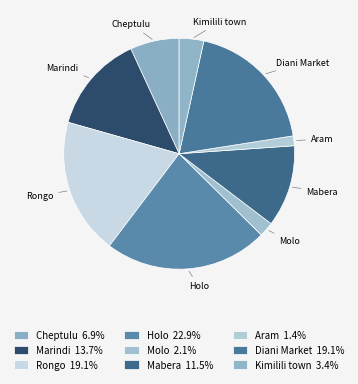

How many segments does this pie chart have?

9